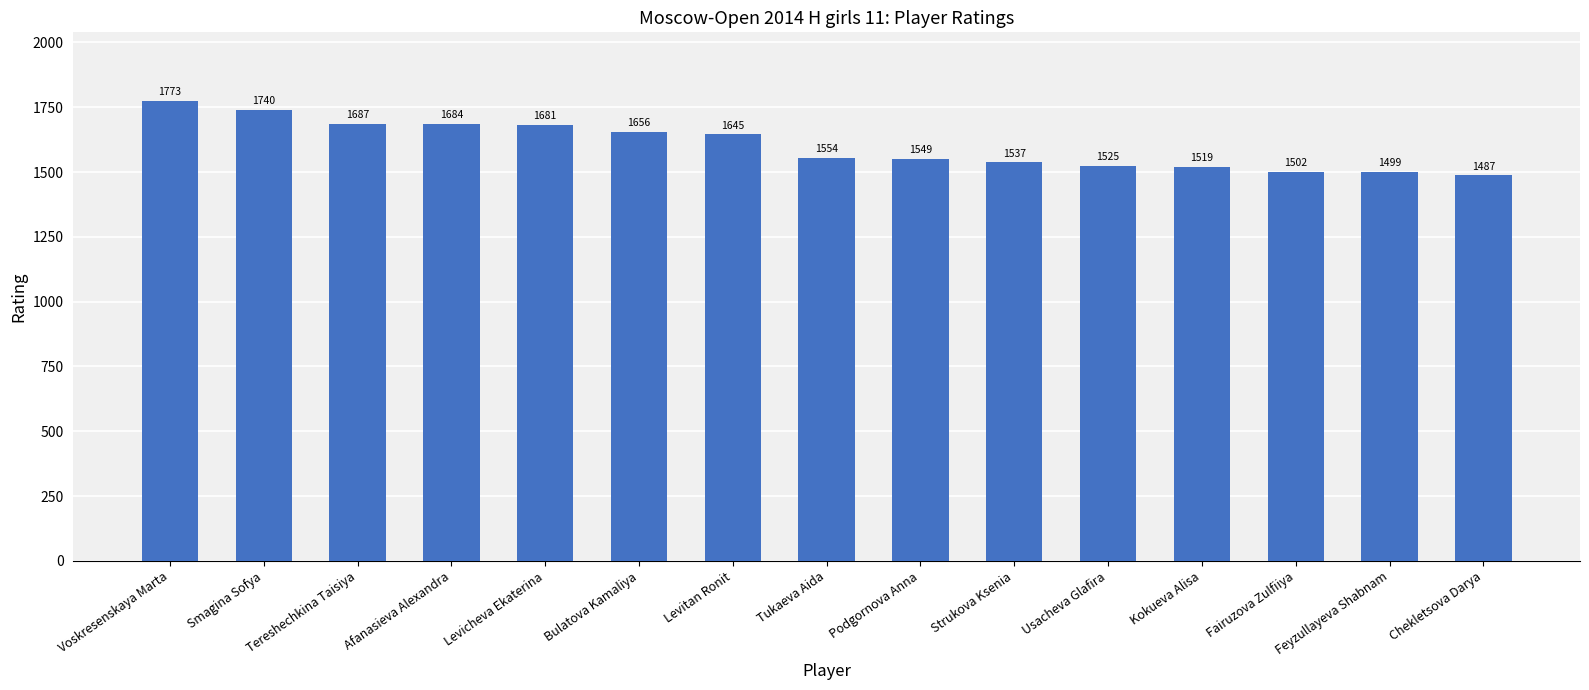

Reading left to right, what are all the values shown in this chart?

Voskresenskaya Marta=1773	Smagina Sofya=1740	Tereshechkina Taisiya=1687	Afanasieva Alexandra=1684	Levicheva Ekaterina=1681	Bulatova Kamaliya=1656	Levitan Ronit=1645	Tukaeva Aida=1554	Podgornova Anna=1549	Strukova Ksenia=1537	Usacheva Glafira=1525	Kokueva Alisa=1519	Fairuzova Zulfiiya=1502	Feyzullayeva Shabnam=1499	Chekletsova Darya=1487